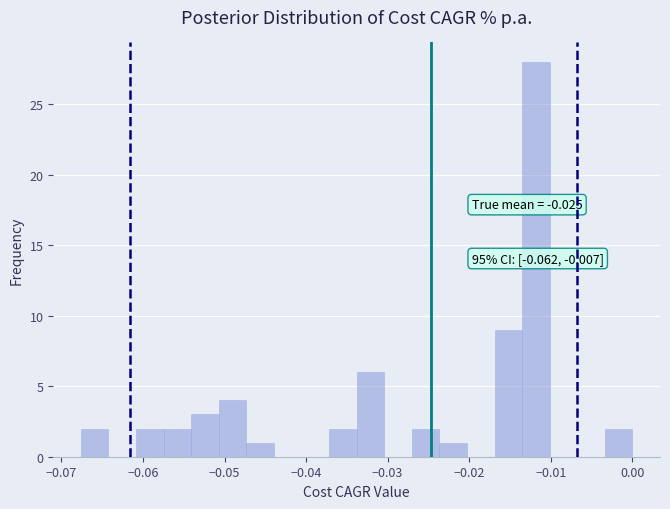

Around what value on the x-axis is the tallest bar? Give the approximate position of its centre, as read against the axis.

-0.012